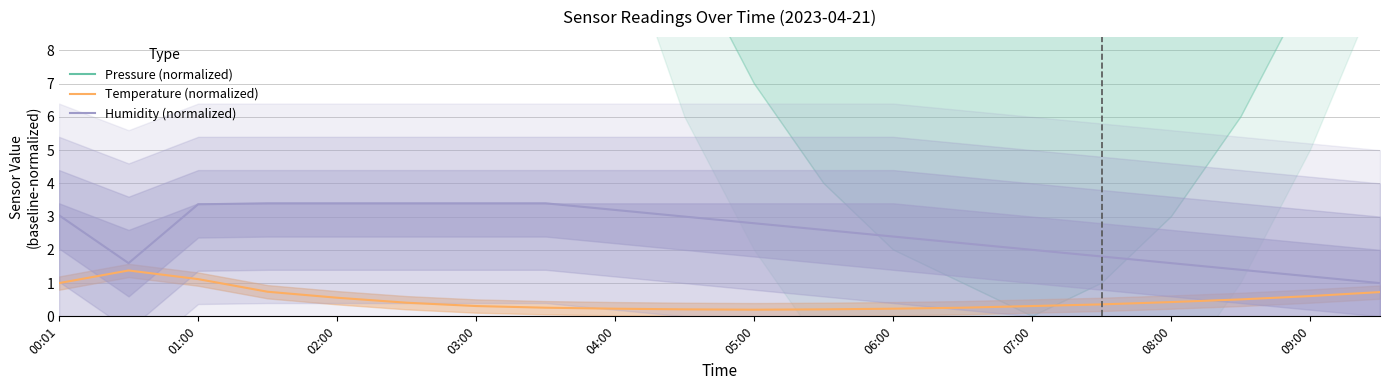

How many lines are shown in the chart?

3